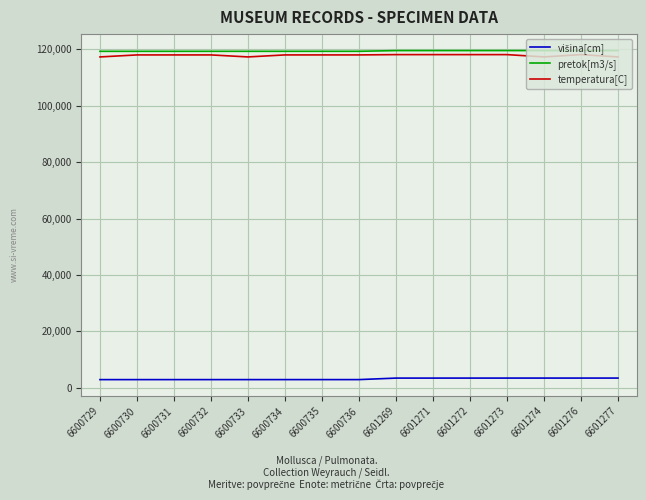

Does the chart have visible grid lines?

Yes